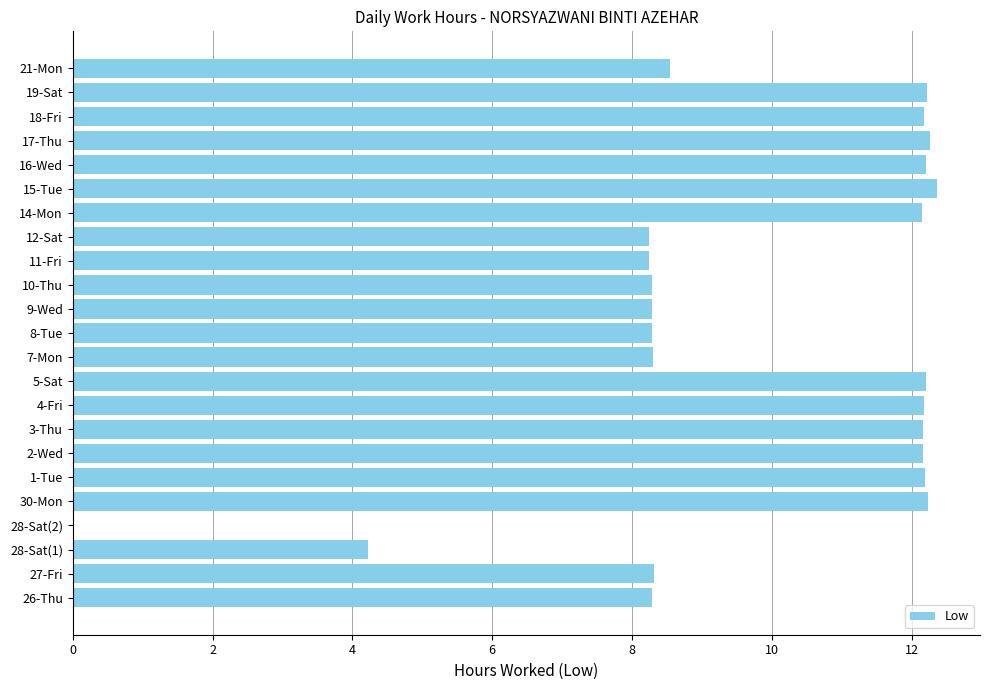

What is the greatest value displayed?

12.4